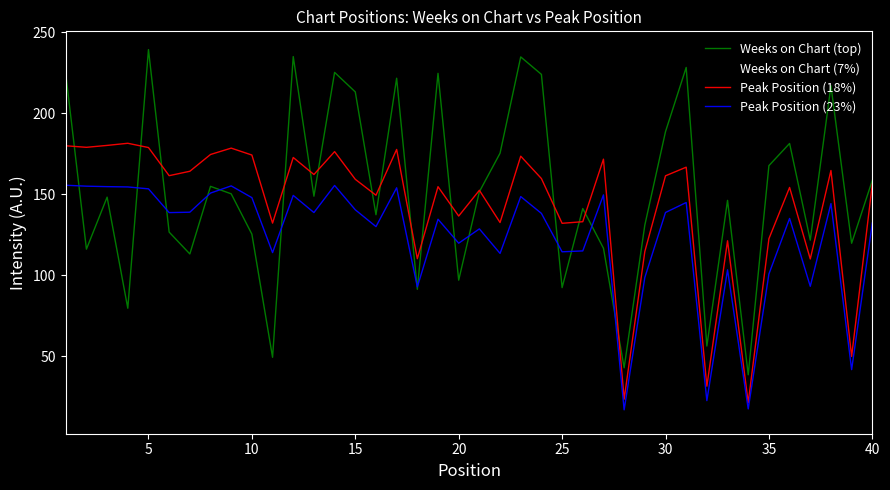

What is the maximum value shown in the chart?

239.3